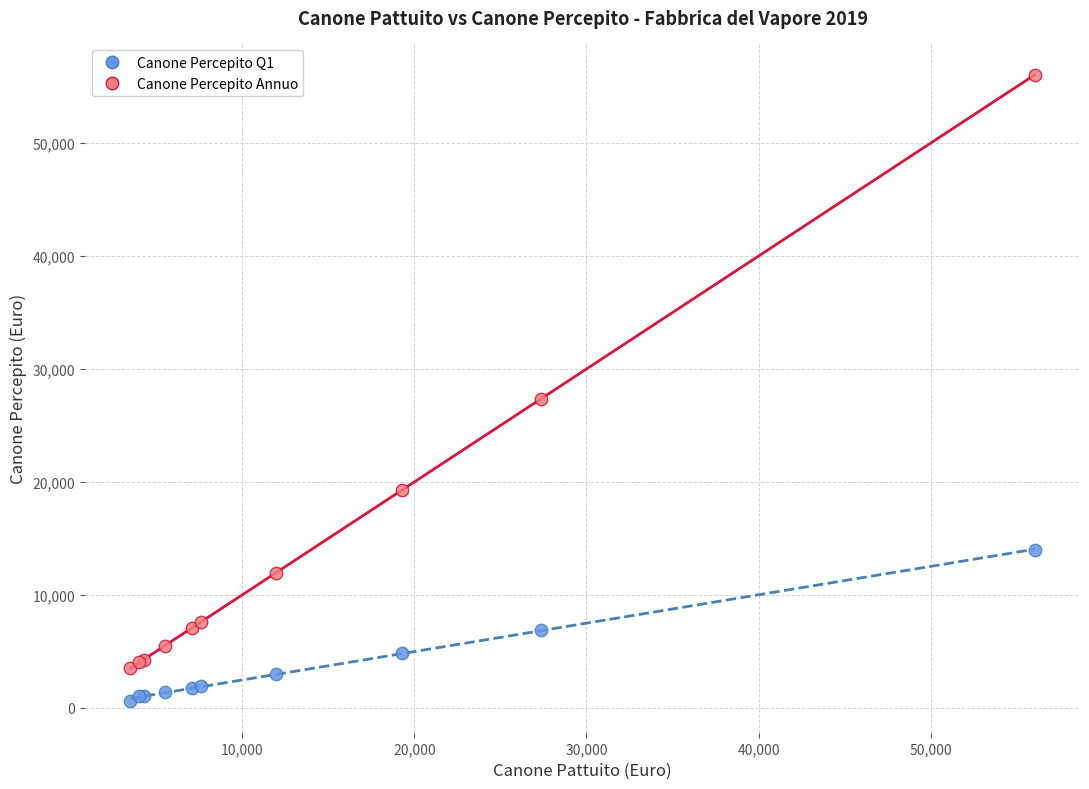

Which series contains the highest Y value?

Canone Percepito Annuo